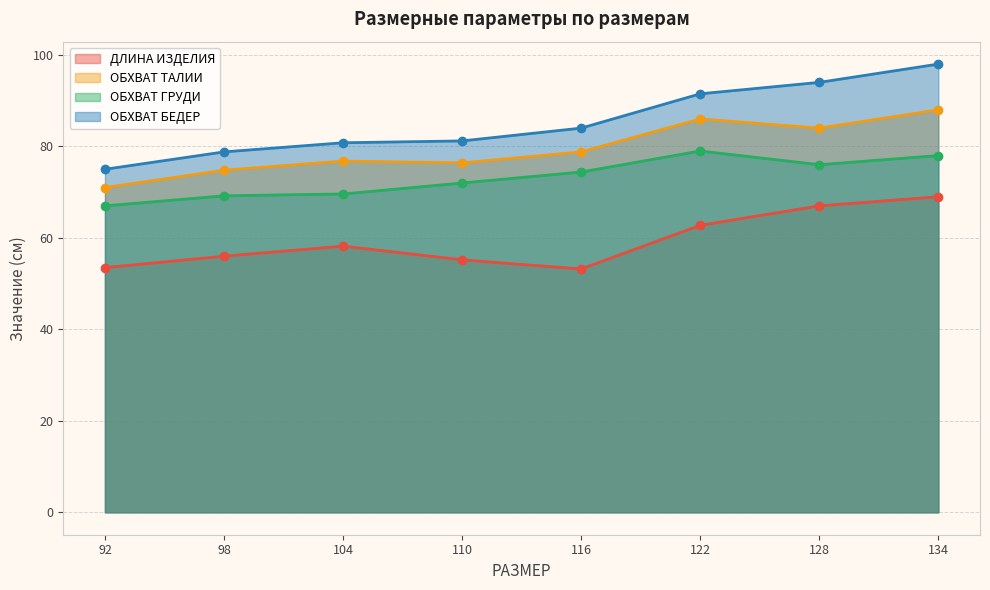

The value of ОБХВАТ ТАЛИИ at 122 is 38.4. True or false?

False